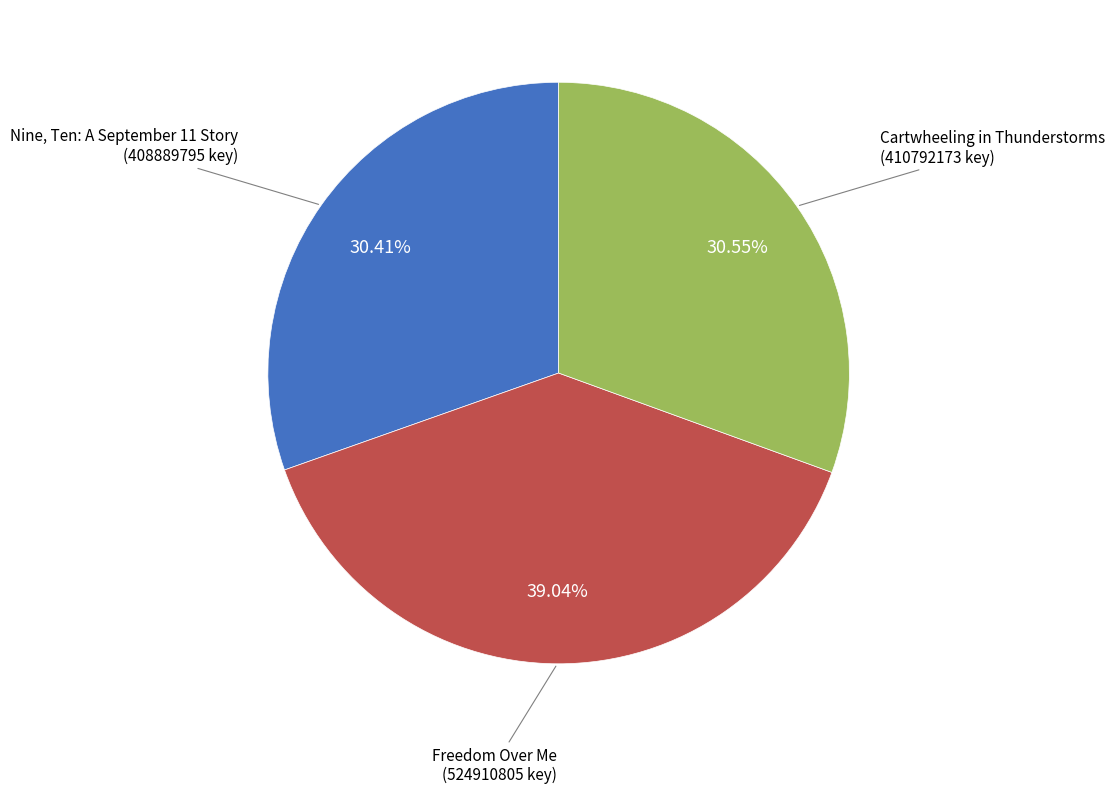

To the nearest percent, what portion does Nine, Ten: A September 11 Story represent?

30%